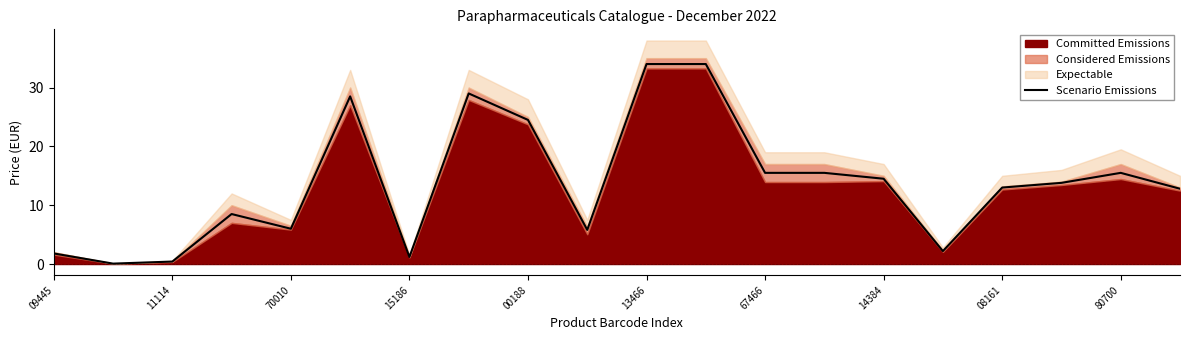

The value of Scenario Emissions at 67466 is 8.8. True or false?

False